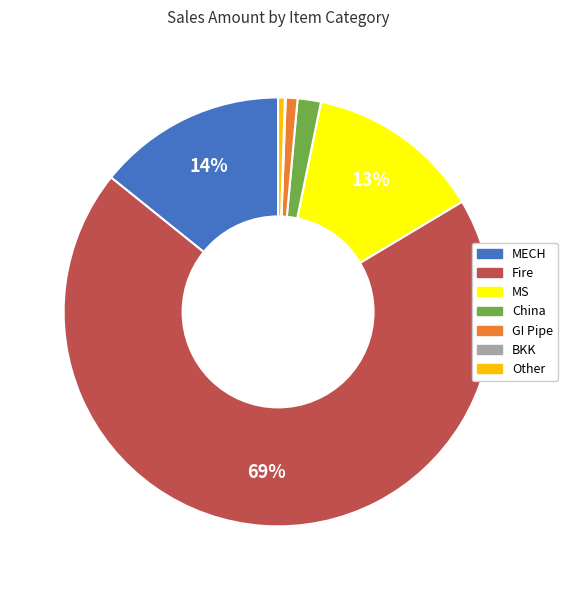

Do Other and China together represent more than half of the pie?

No